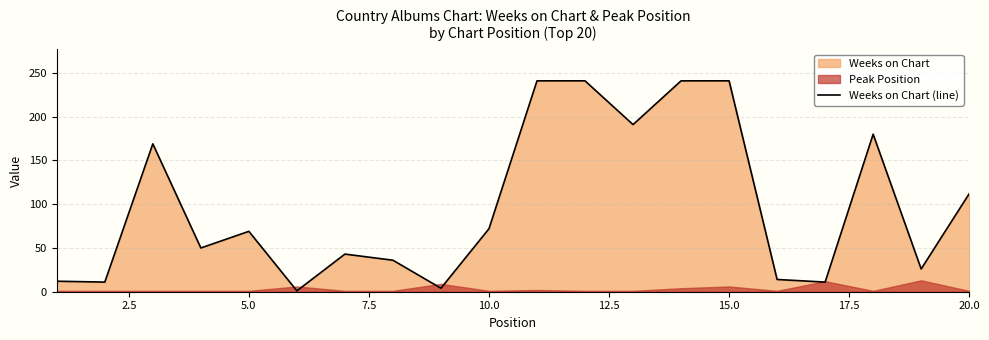

Where is Weeks on Chart (line) nearest to the value 121?

20.0